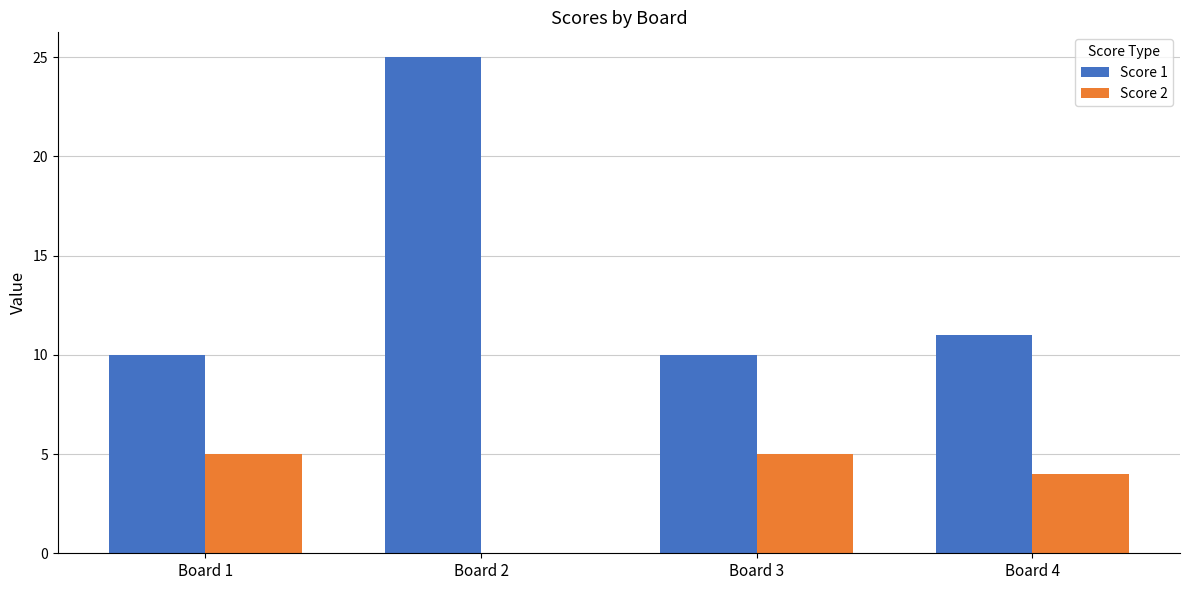

Reading left to right, transcribe all the data shown in this chart.

Score 1: Board 1=10	Board 2=25	Board 3=10	Board 4=11
Score 2: Board 1=5	Board 2=0	Board 3=5	Board 4=4